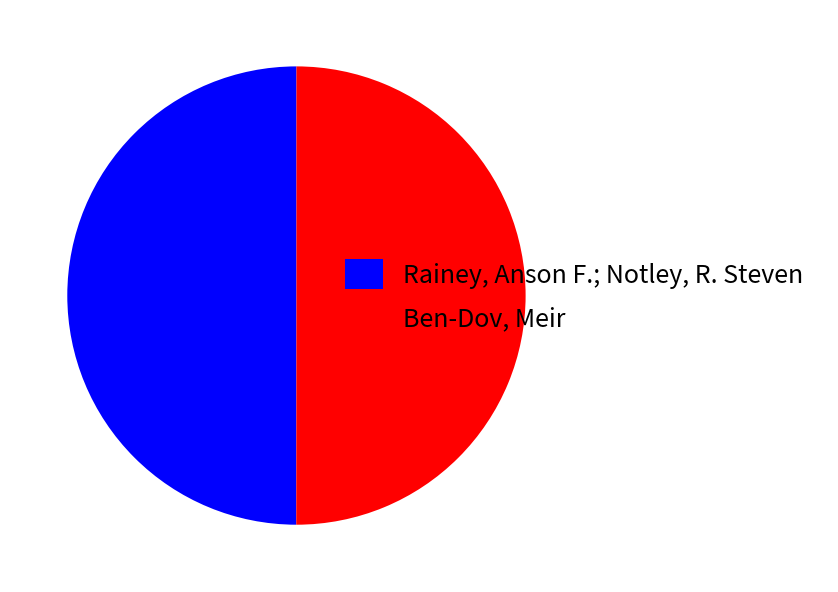

Combined, do Rainey, Anson F.; Notley, R. Steven and Ben-Dov, Meir account for over 50%?

Yes